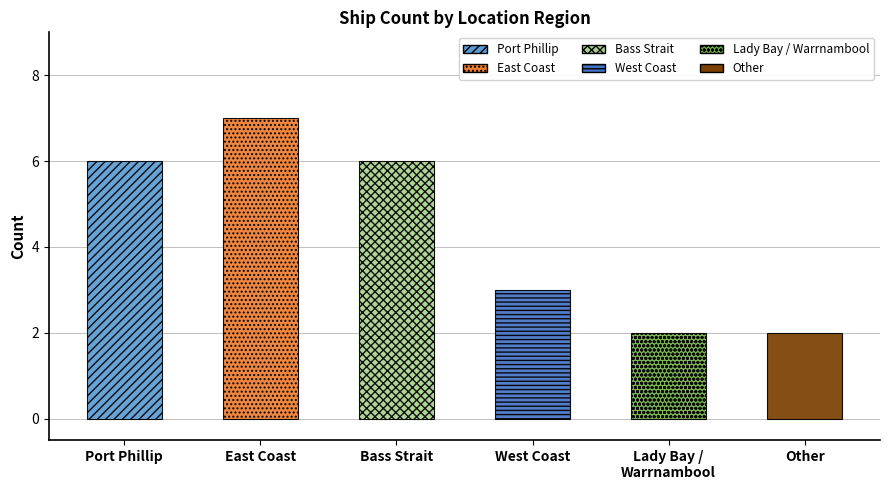

Reading left to right, extract all data points from this chart.

6	7	6	3	2	2